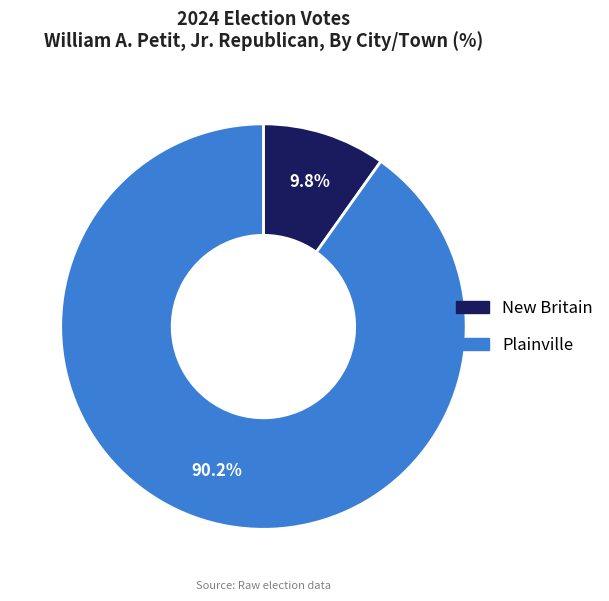

Which slice represents more than half of the pie?

Plainville